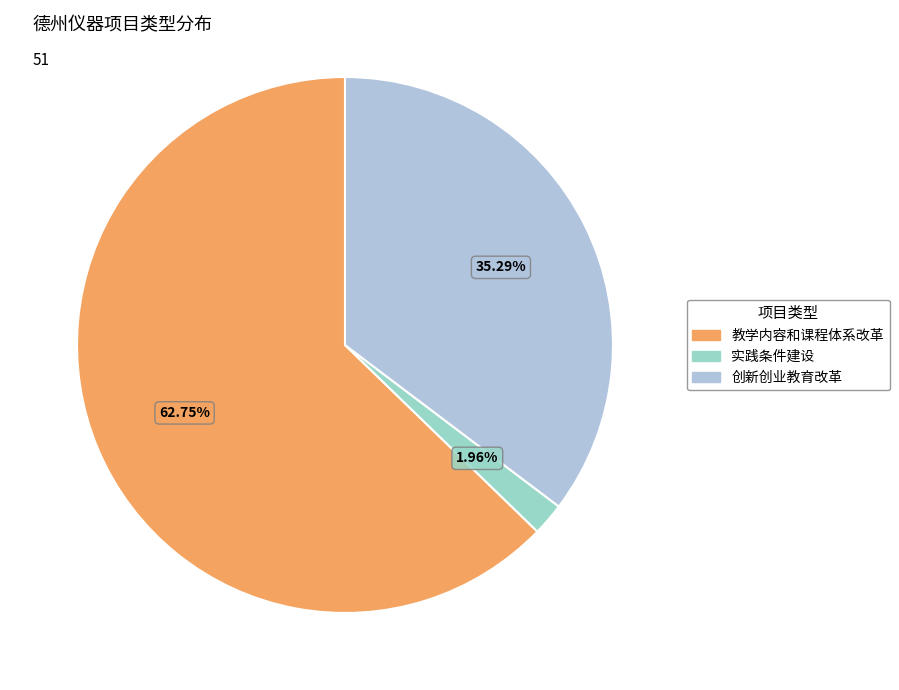

True or false: 教学内容和课程体系改革 accounts for 54% of the total.

False